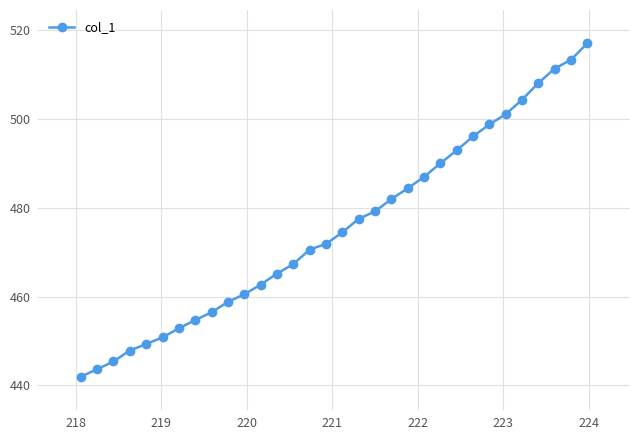

What is the maximum value shown in the chart?

517.0